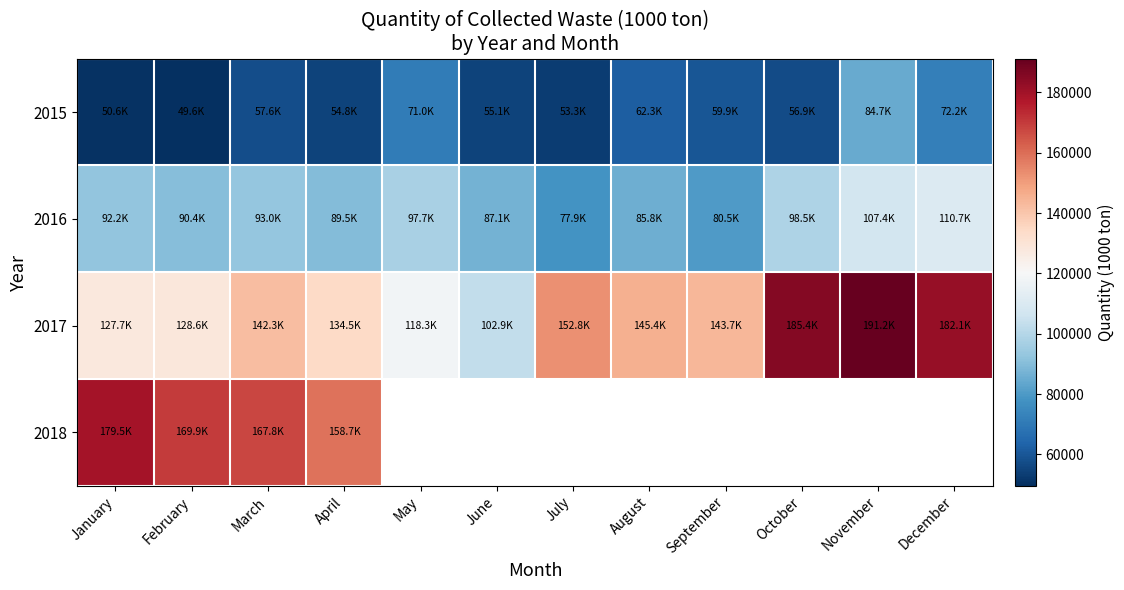

Is it true that 2017 equals 127698.0 at January?

True